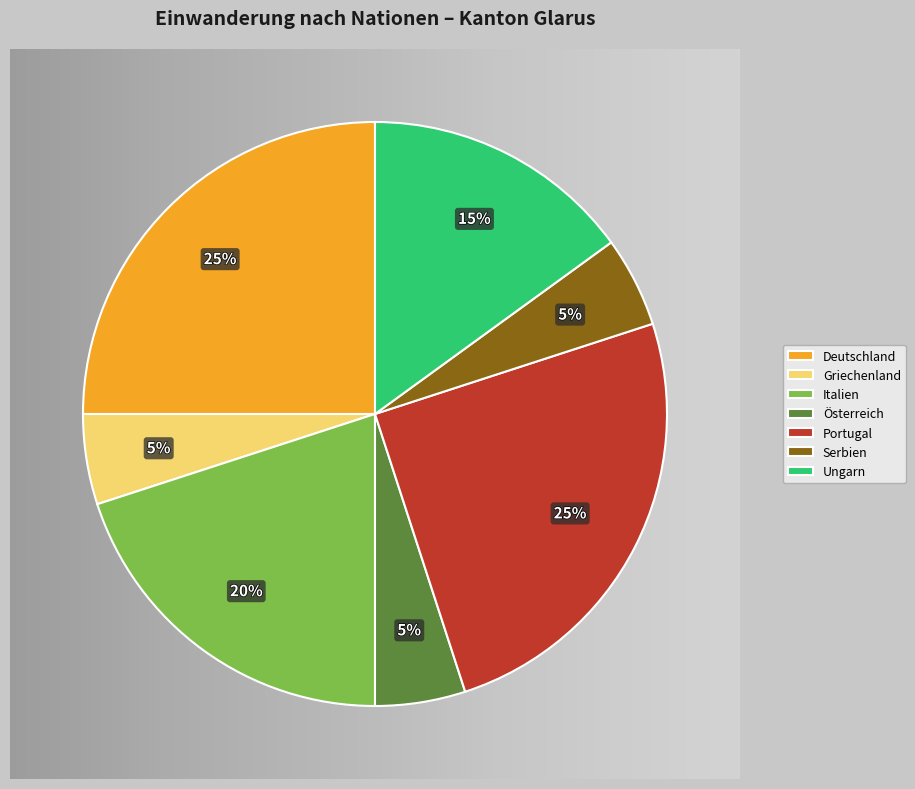

Between Österreich and Griechenland, which is larger?

Österreich